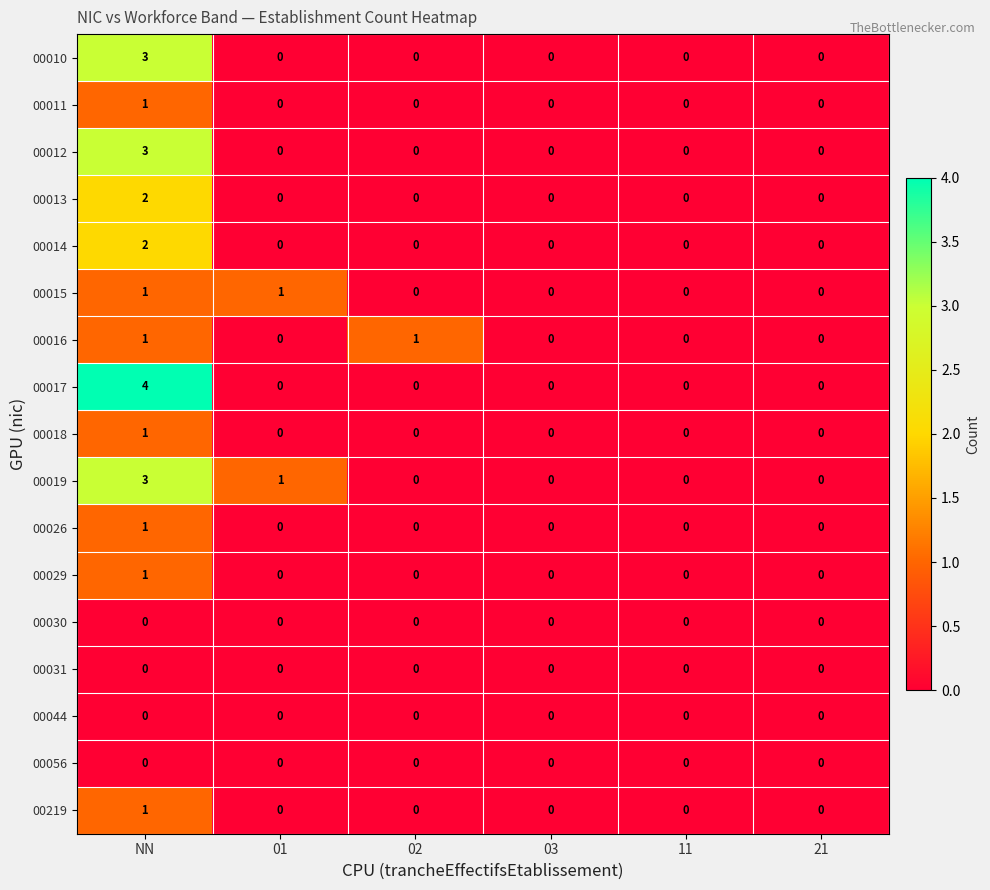

Is it true that 00019 equals 0 at 03?

True